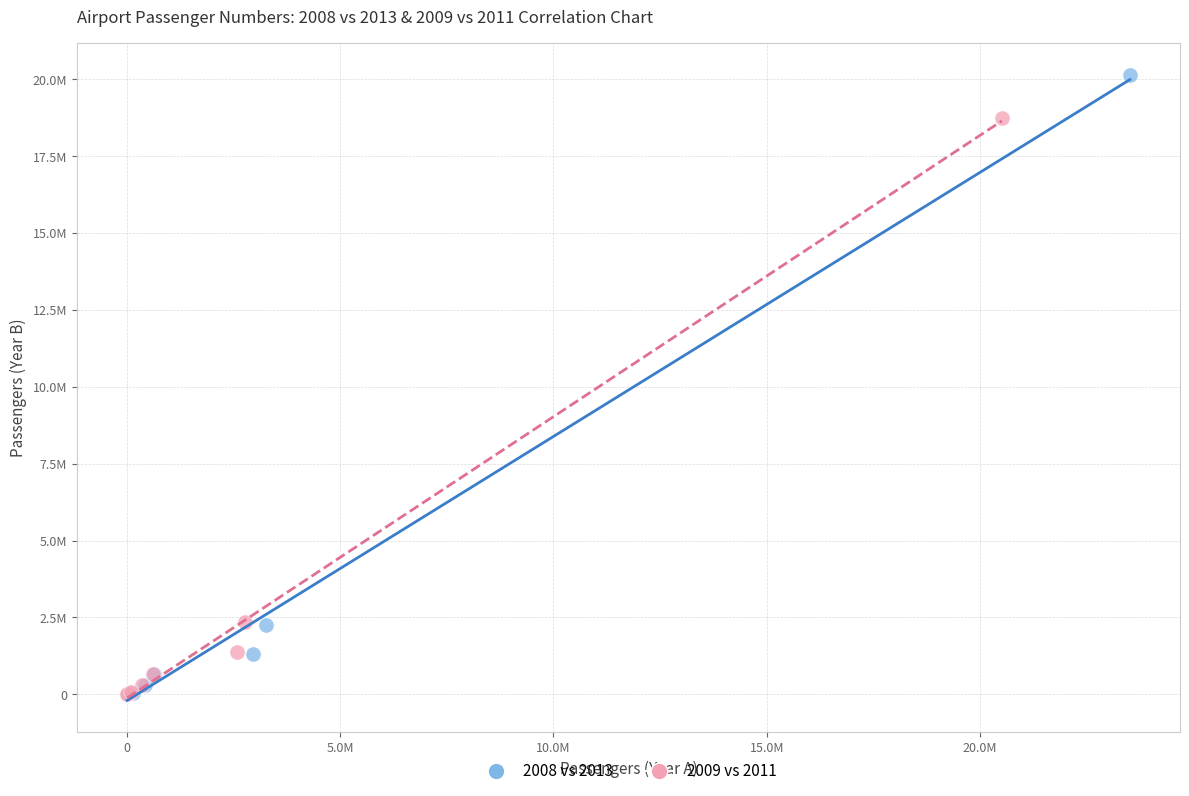

Which series has the widest spread of Y values?

2008 vs 2013